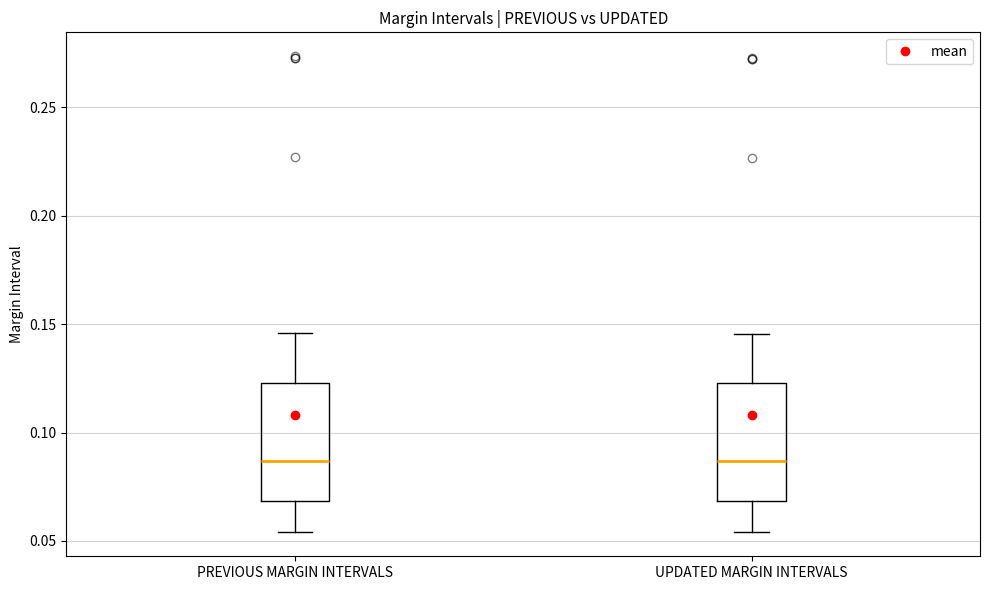

Reading left to right, read every box against the y-axis: the position of its median line, the range the box covers, and the ends of its whiskers. The values are not printed on the chart, so give them approximately, as read against the axis.

PREVIOUS MARGIN INTERVALS: median 0.085, box 0.070 to 0.125, whiskers 0.055 to 0.145
UPDATED MARGIN INTERVALS: median 0.085, box 0.070 to 0.125, whiskers 0.055 to 0.145